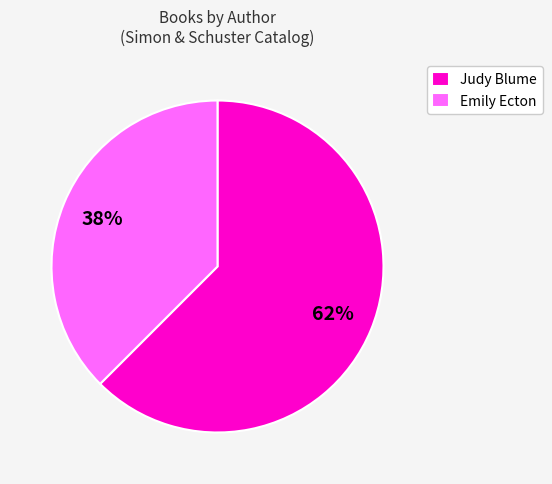

Count the number of slices in the pie.

2